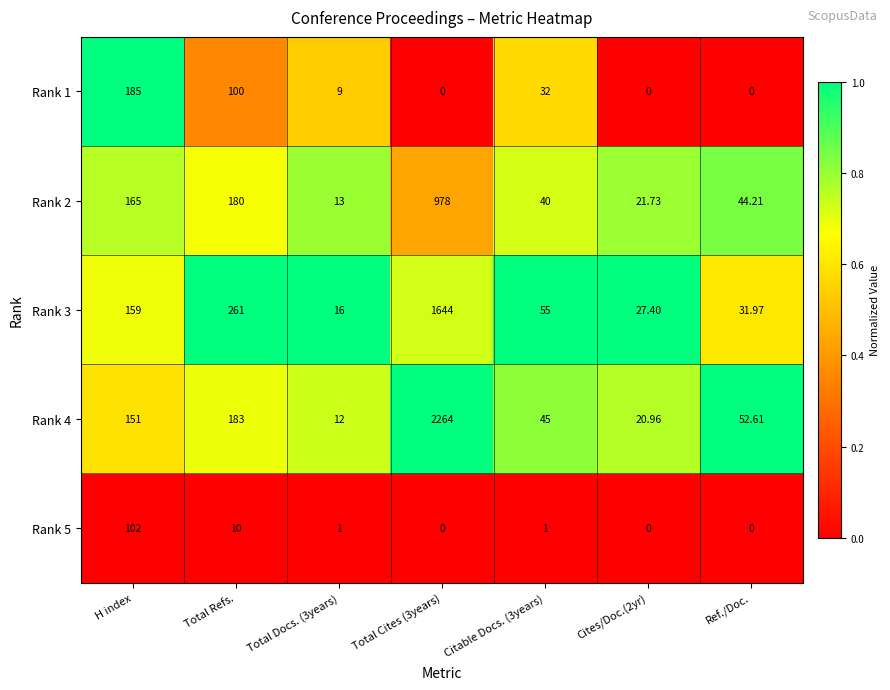

Is the value of Rank 2 at Total Refs. greater than the value of Rank 1 at H index?

No